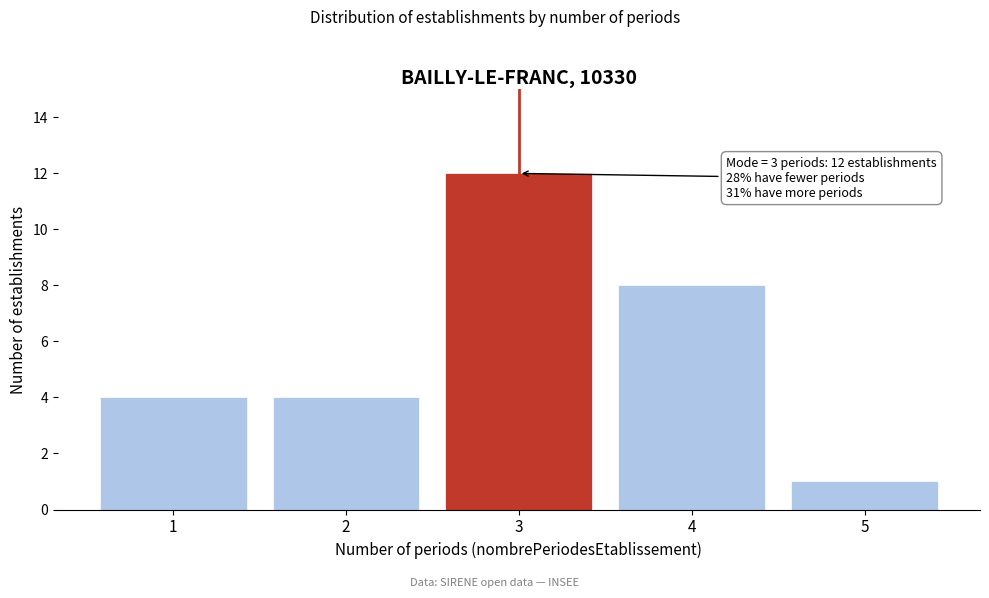

Reading right to left, extract all data points from this chart.

5=1	4=8	3=12	2=4	1=4